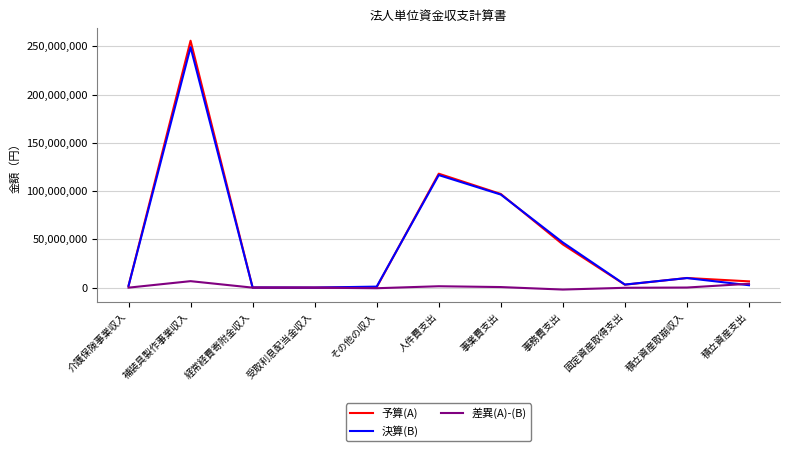

What is the greatest value displayed?

255700000